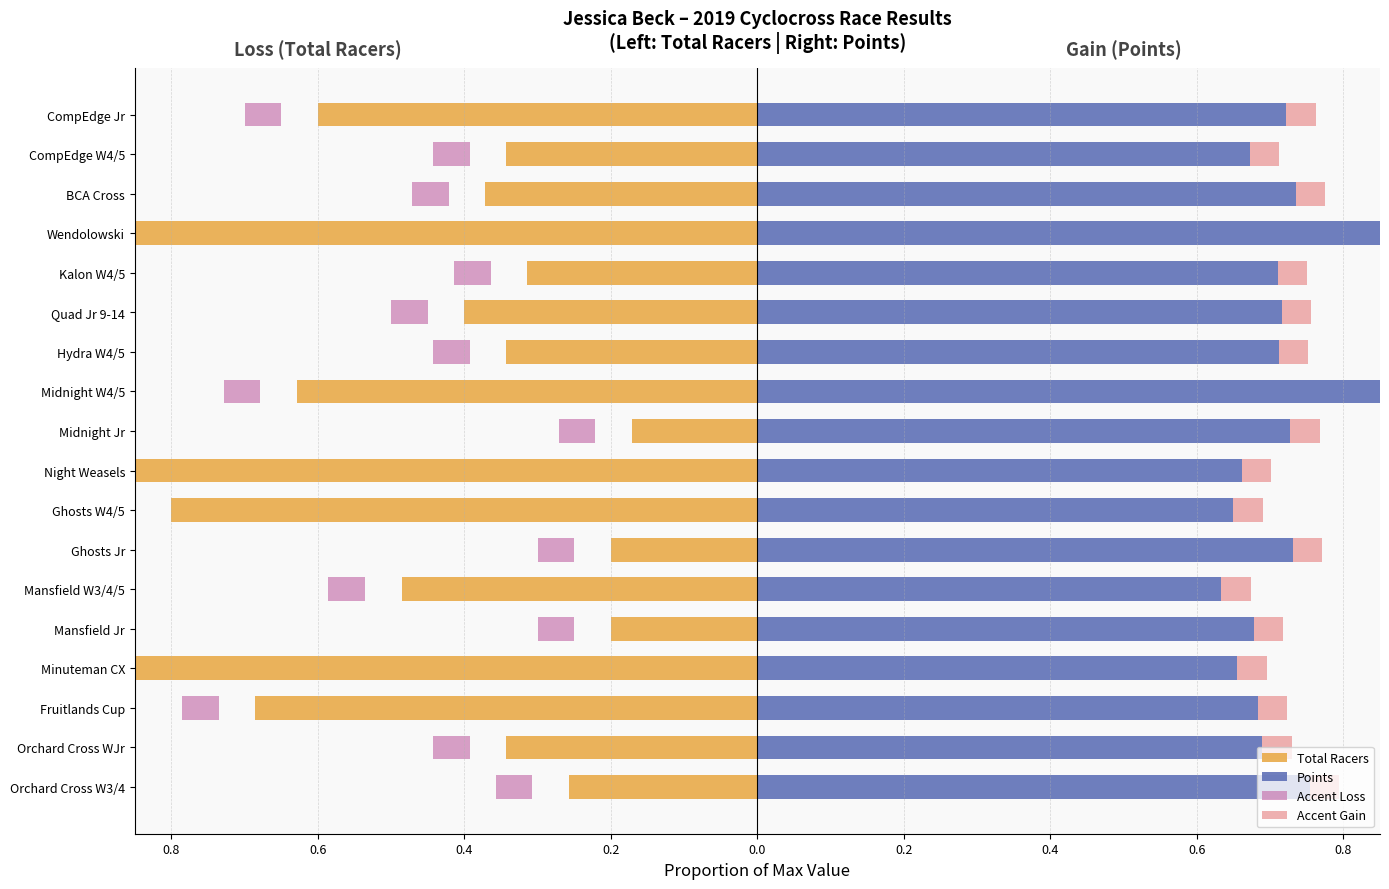

How many distinct data groups are displayed?

4